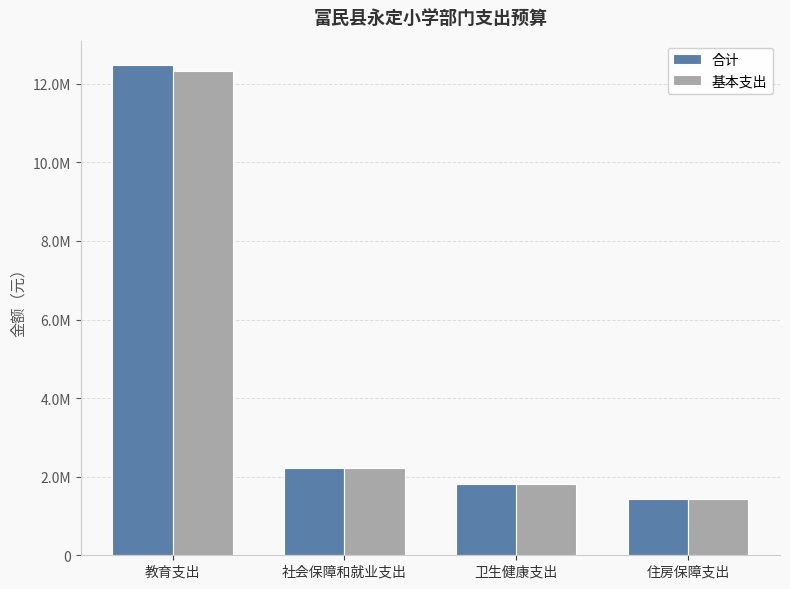

True or false: 合计 has a value of 3426058.5 at 社会保障和就业支出.

False